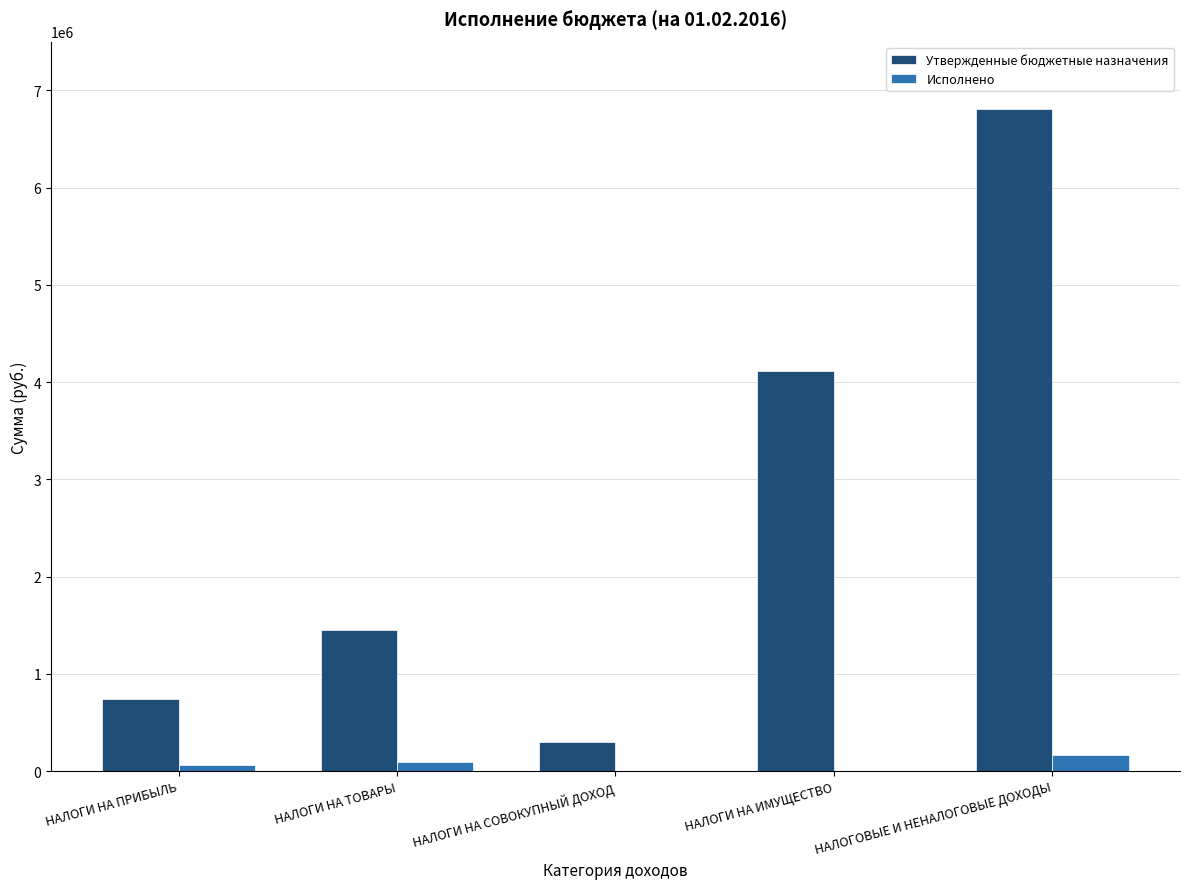

Which series changed the most between НАЛОГИ НА СОВОКУПНЫЙ ДОХОД and НАЛОГОВЫЕ И НЕНАЛОГОВЫЕ ДОХОДЫ?

Утвержденные бюджетные назначения